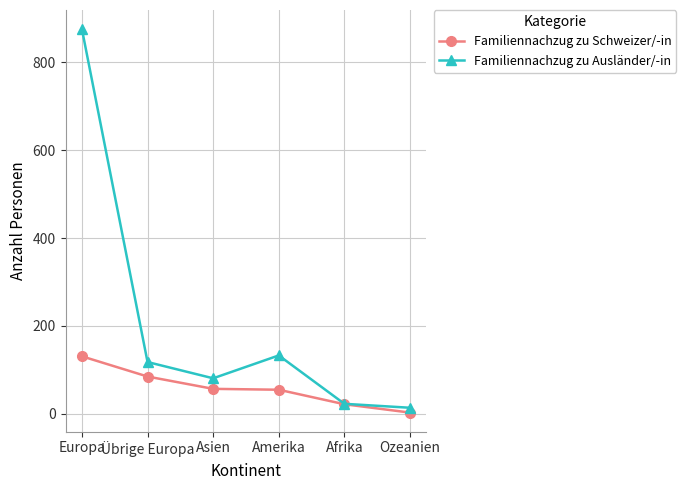

What is the highest value of the Familiennachzug zu Schweizer/-in series?

131